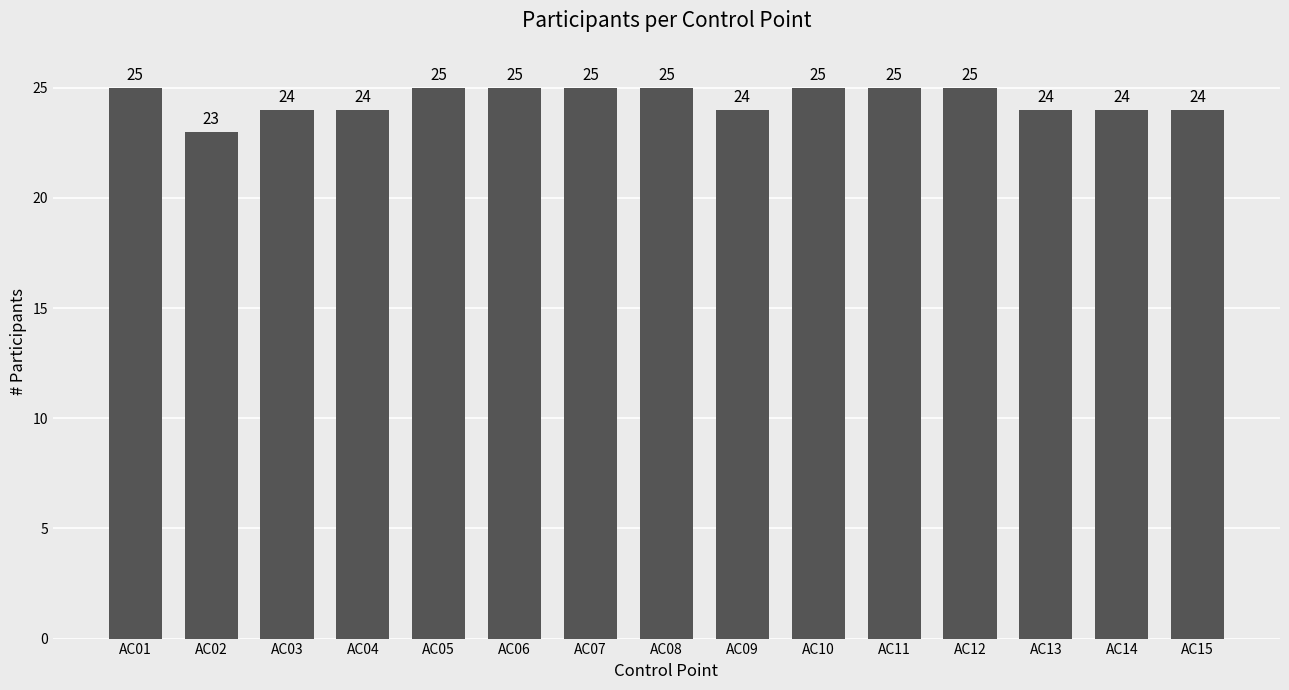

What is the sum of the values at AC06 and AC07?

50